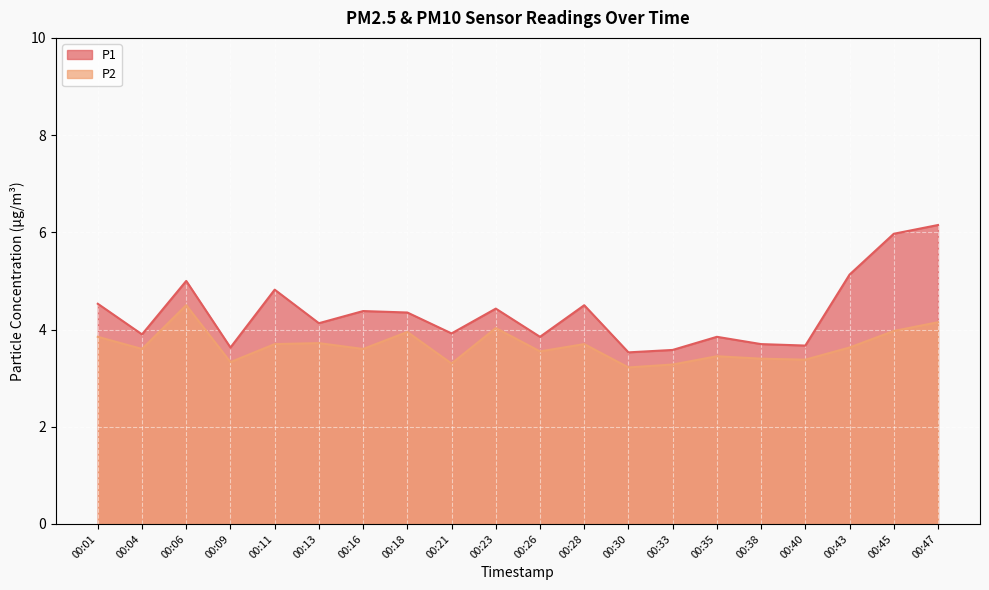

True or false: P1 and P2 intersect in this chart.

False